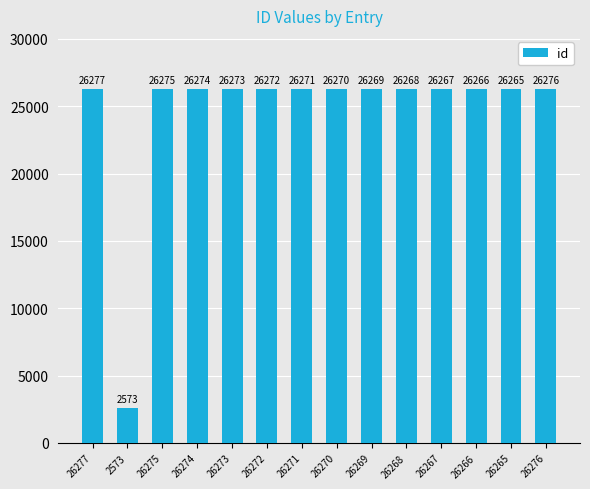

The chart shows a value of 26270 at 26270. True or false?

True